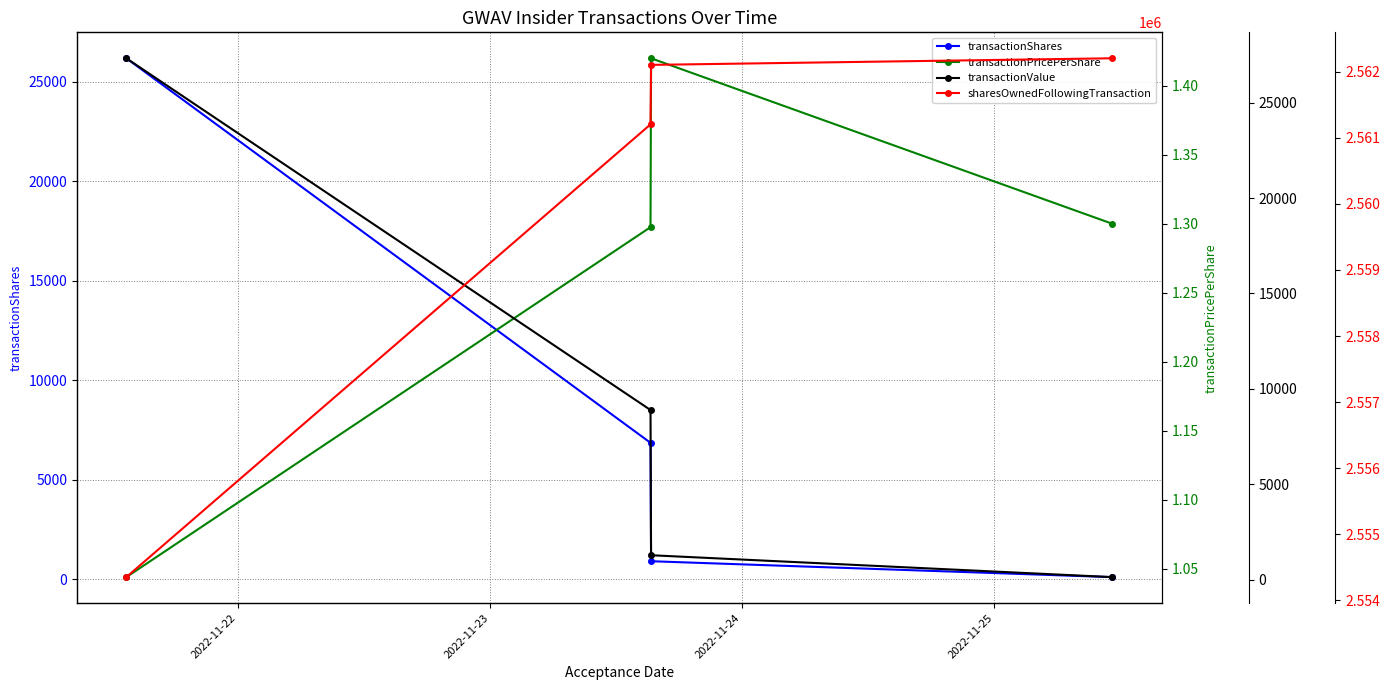

What is the highest value of the transactionShares series?

26175